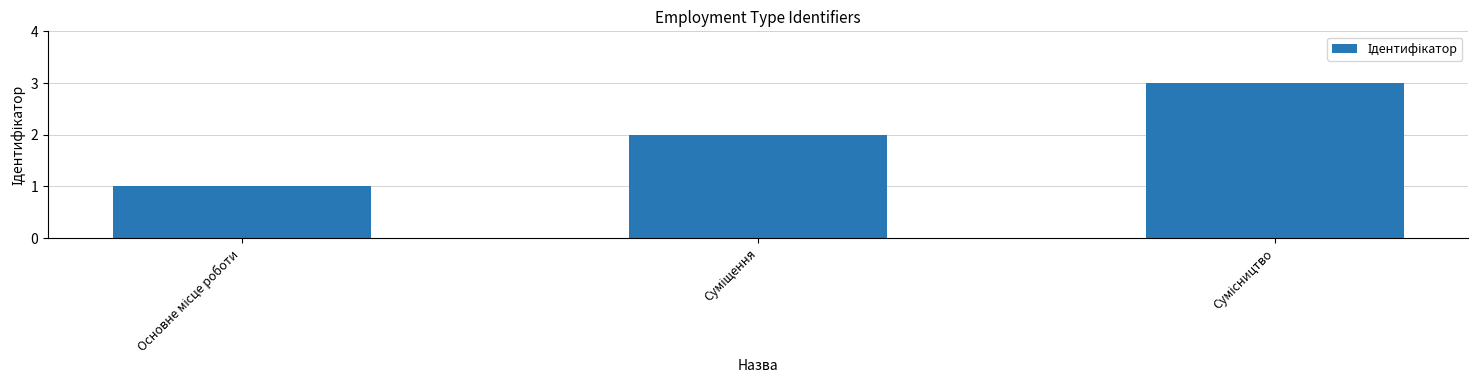

How many categories are shown in the chart?

3